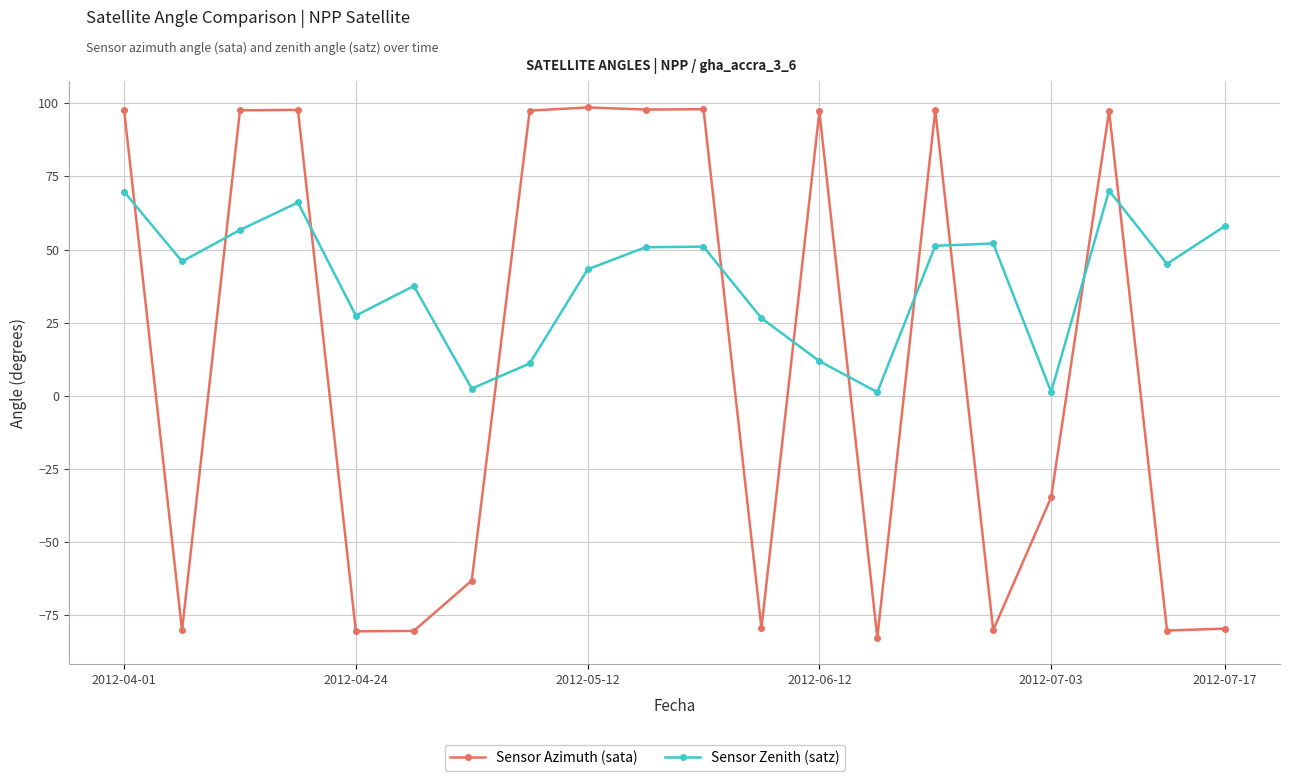

What is the difference between the maximum and minimum values in the Sensor Azimuth (sata) series?

181.2